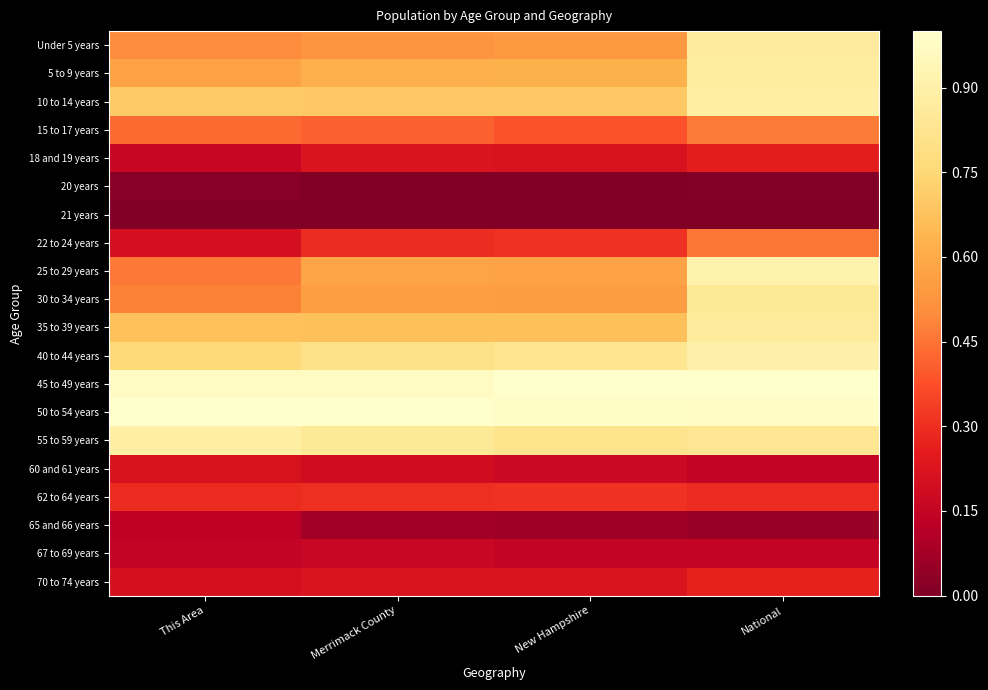

At which category does the chart reach its peak across all series?

New Hampshire